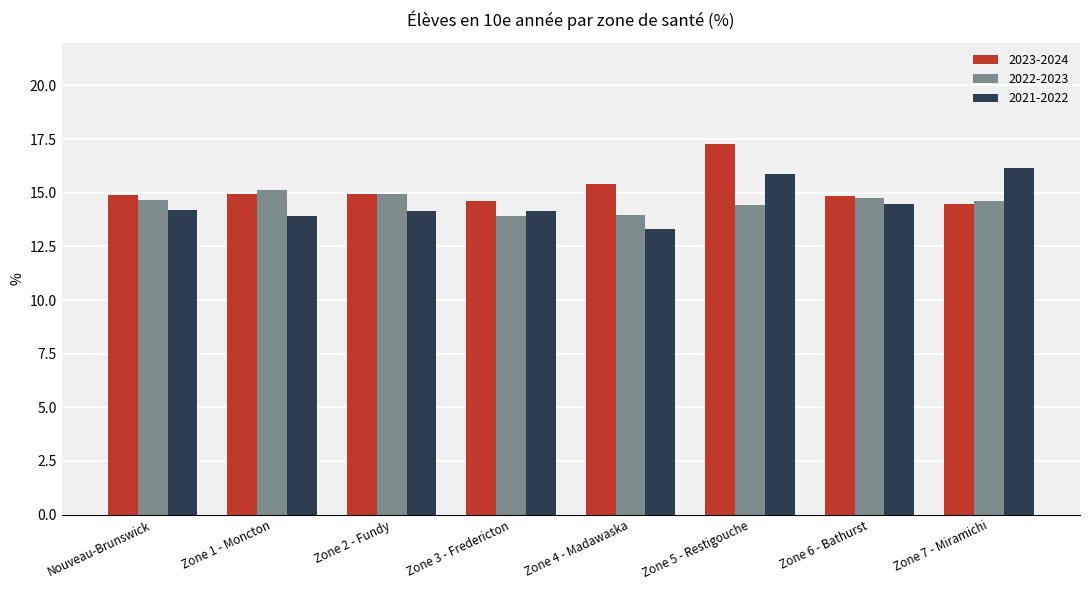

At which category is the sum across all series the highest?

Zone 5 - Restigouche